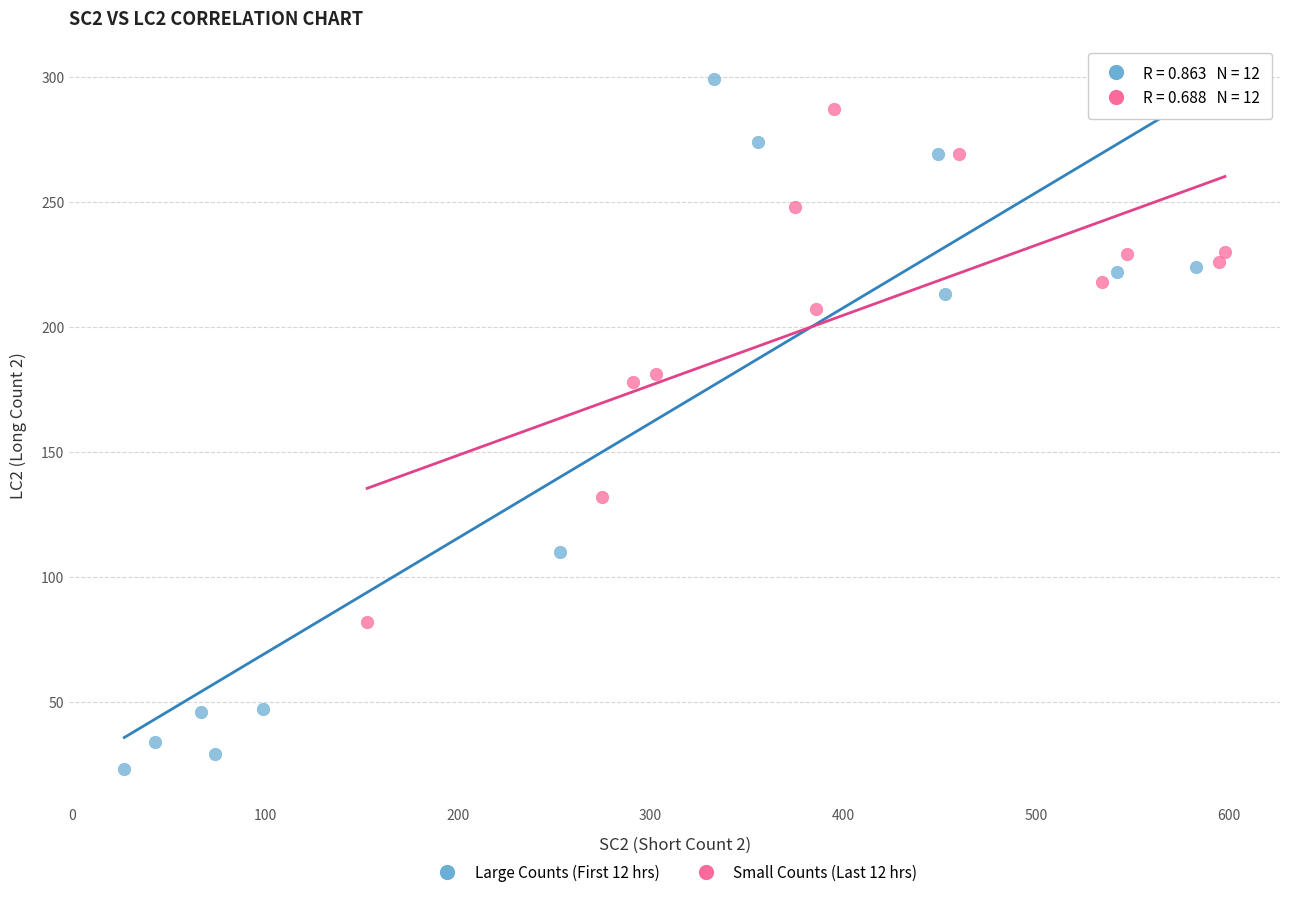

Which series has the widest spread of Y values?

Large Counts (First 12 hrs)